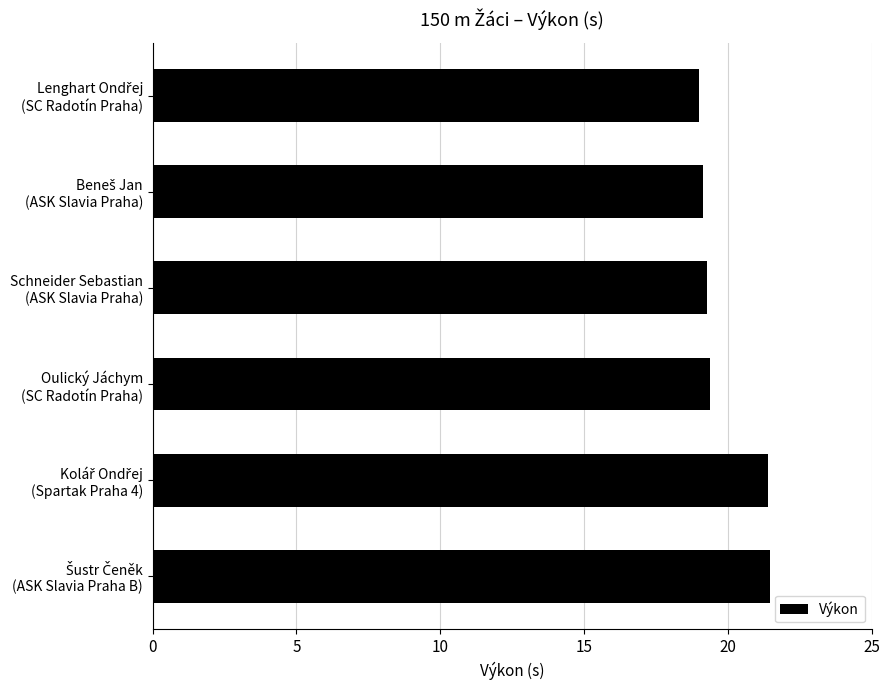

What is the difference between the maximum and minimum values?

2.5